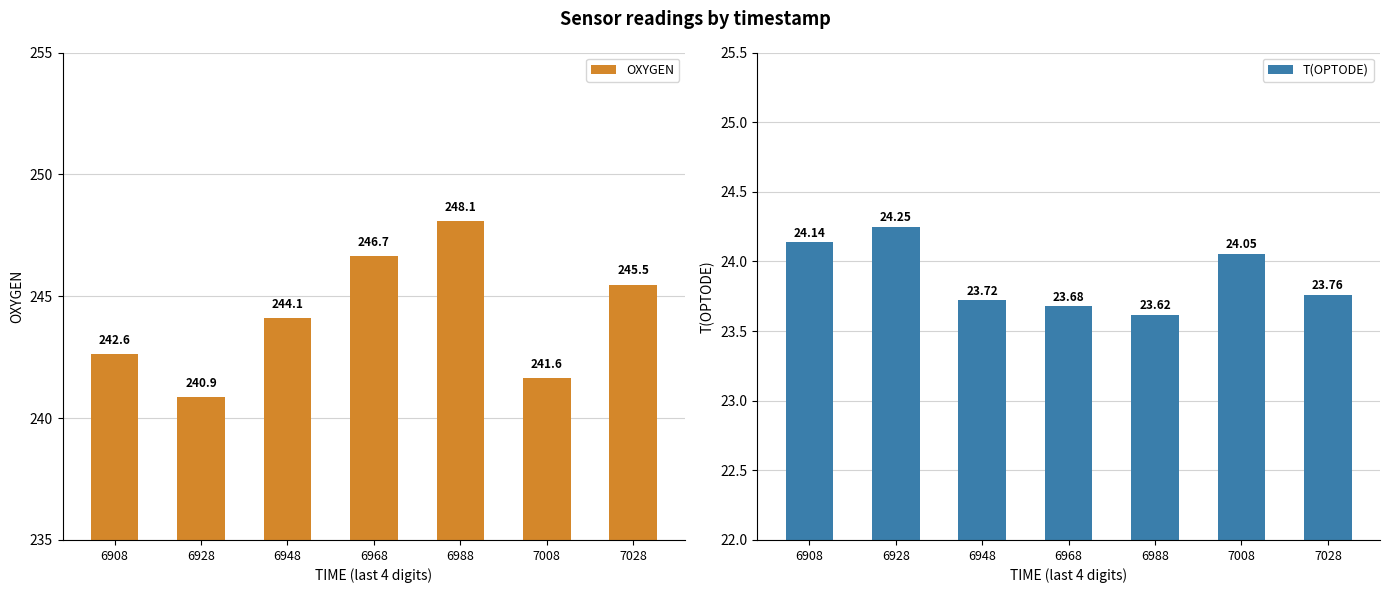

Which series has the largest total across all categories?

OXYGEN